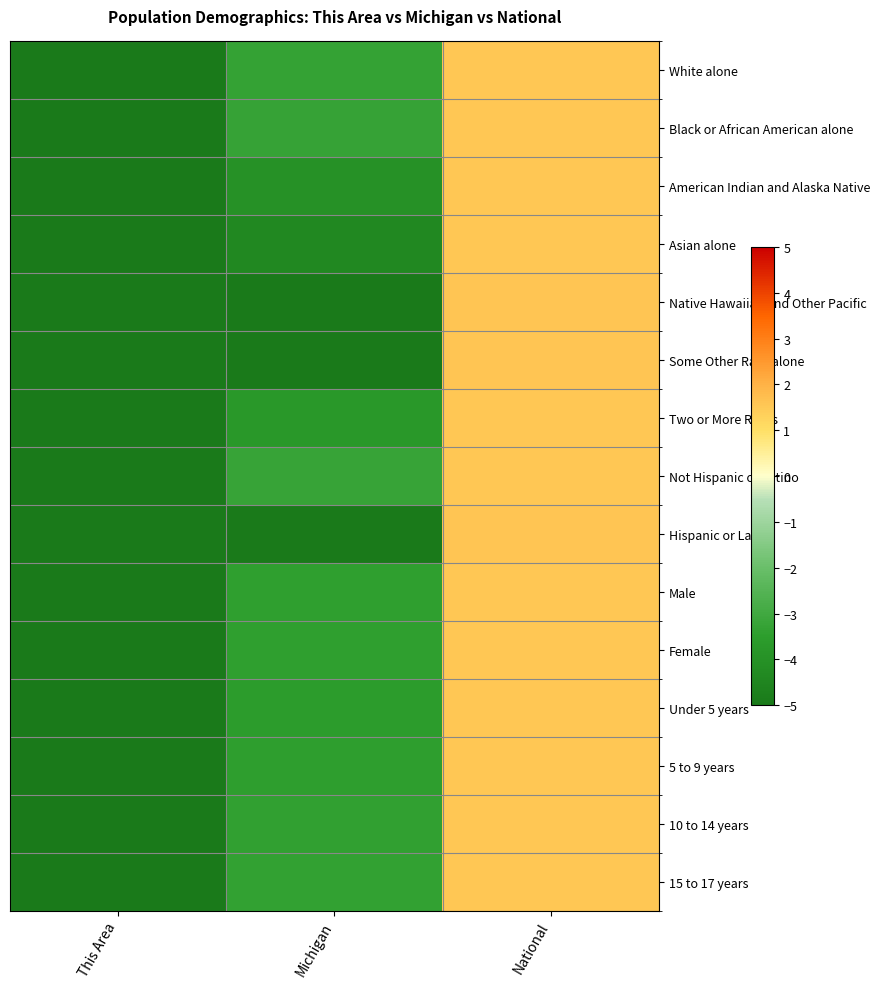

Reading left to right, list all the values displayed in this chart.

White alone: This Area=-5.0	Michigan=-3.3	National=1.5
Black or African American alone: This Area=-5.0	Michigan=-3.3	National=1.5
American Indian and Alaska Native: This Area=-5.0	Michigan=-4.0	National=1.6
Asian alone: This Area=-5.0	Michigan=-4.4	National=1.6
Native Hawaiian and Other Pacific: This Area=-5.0	Michigan=-5.0	National=1.6
Some Other Race alone: This Area=-5.0	Michigan=-5.0	National=1.6
Two or More Races: This Area=-5.0	Michigan=-3.7	National=1.5
Not Hispanic or Latino: This Area=-5.0	Michigan=-3.2	National=1.5
Hispanic or Latino: This Area=-5.0	Michigan=-5.0	National=1.6
Male: This Area=-5.0	Michigan=-3.4	National=1.5
Female: This Area=-5.0	Michigan=-3.4	National=1.5
Under 5 years: This Area=-5.0	Michigan=-3.5	National=1.5
5 to 9 years: This Area=-5.0	Michigan=-3.5	National=1.5
10 to 14 years: This Area=-5.0	Michigan=-3.4	National=1.5
15 to 17 years: This Area=-5.0	Michigan=-3.4	National=1.5